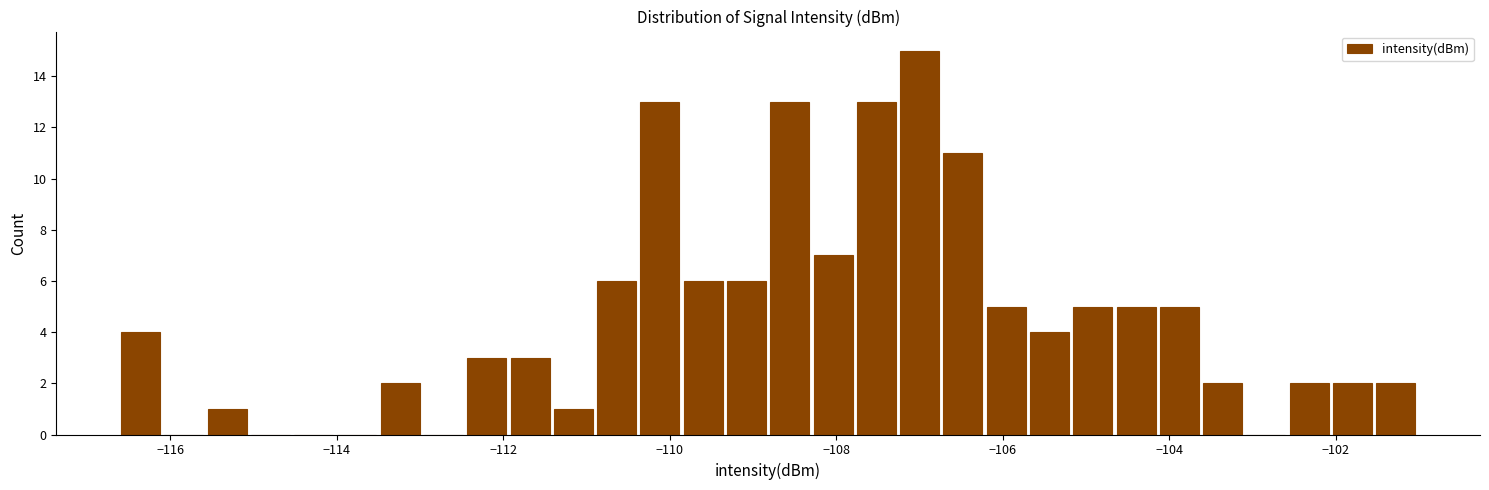

Read against the x-axis, roughly where is the centre of the tallest bar?

-107.0